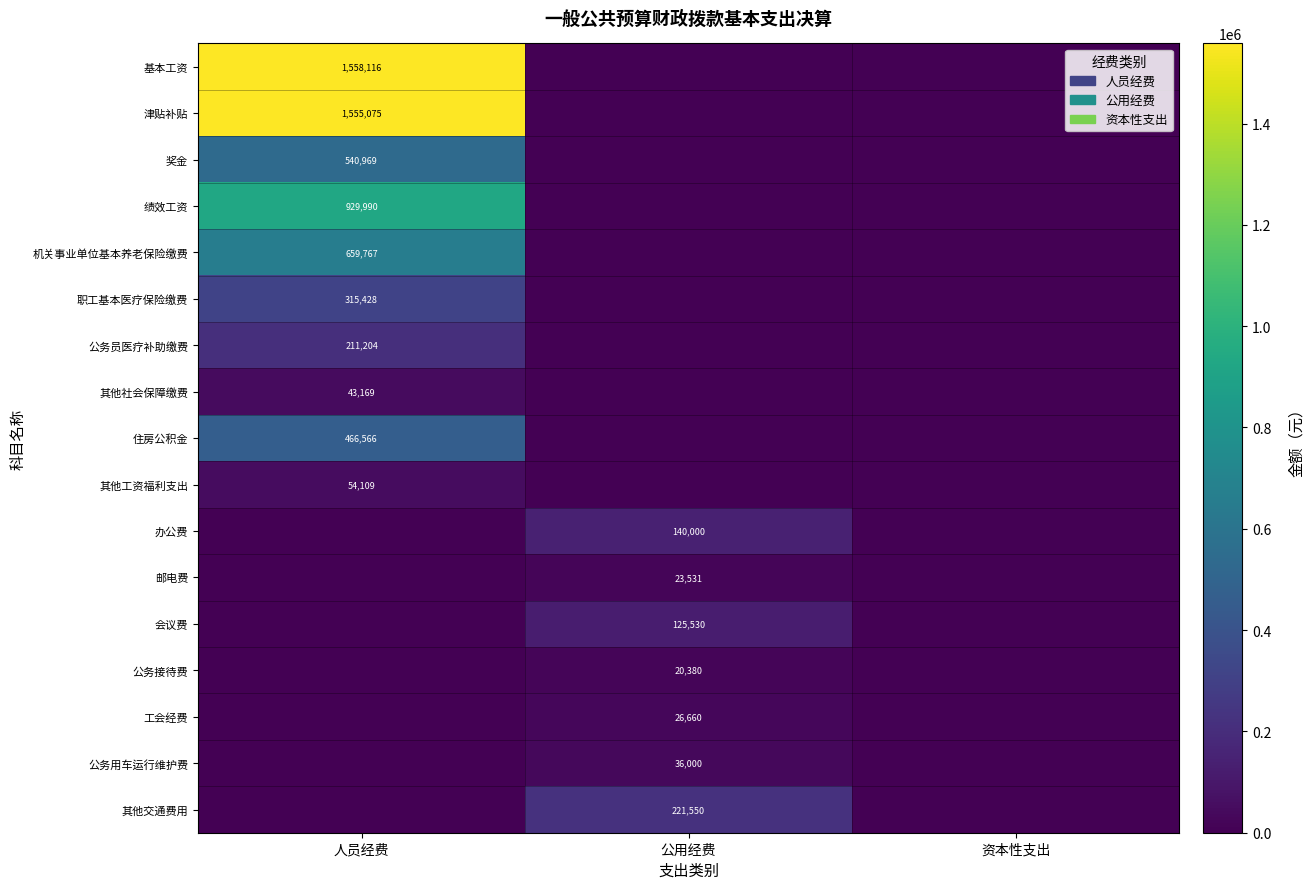

At which category is the sum across all series the highest?

人员经费